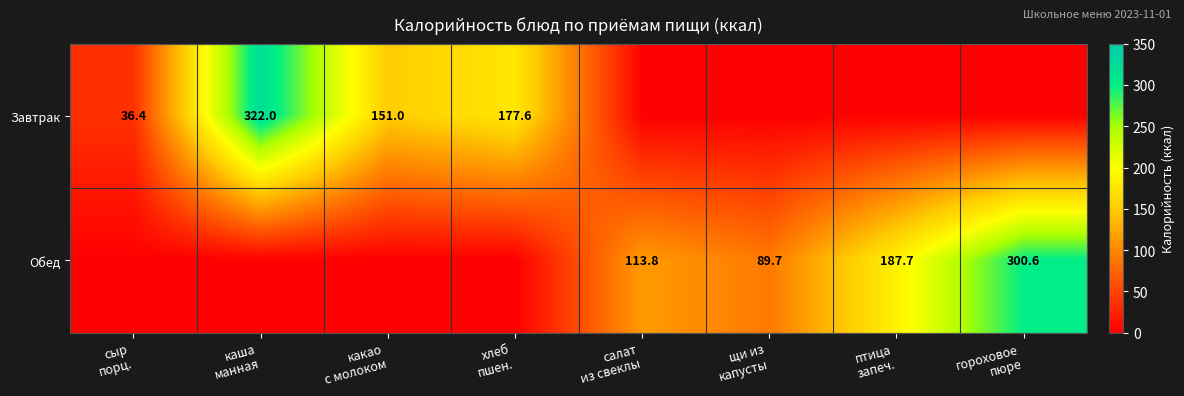

The value of Обед at салат из свеклы is 113.8. True or false?

True